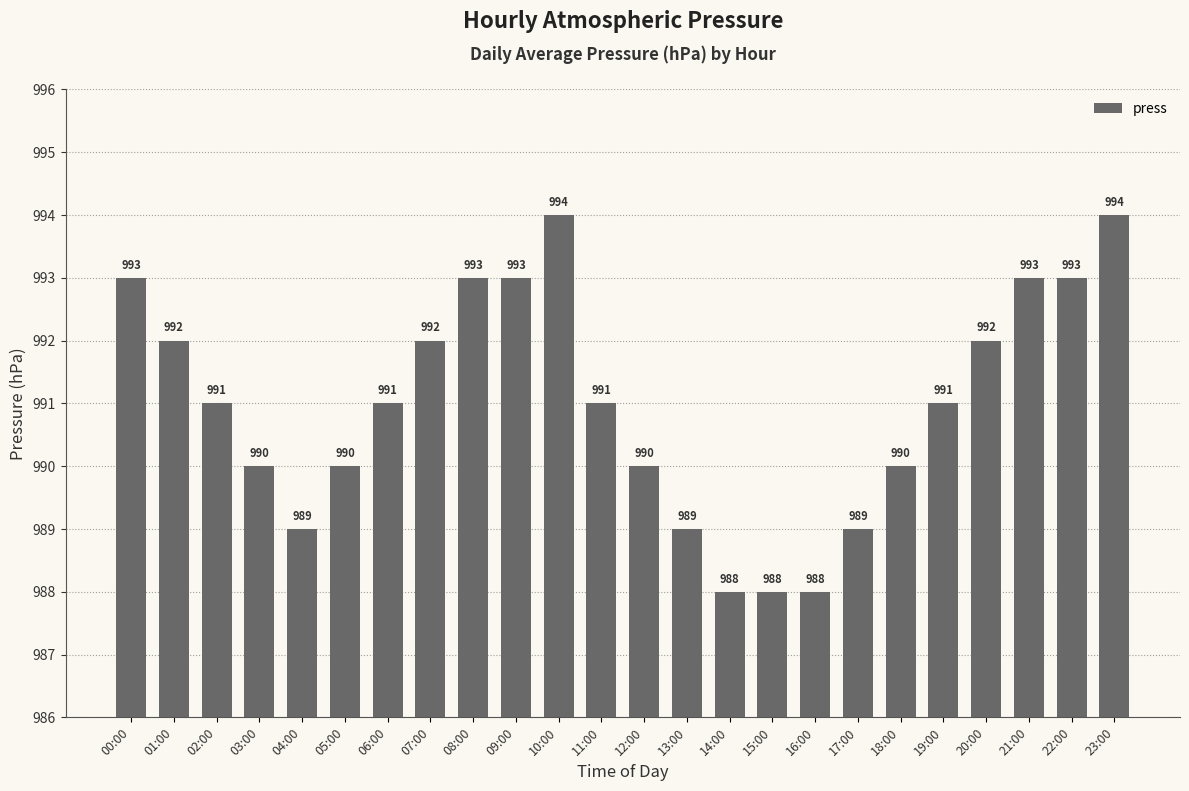

The value at 08:00 is 567. True or false?

False